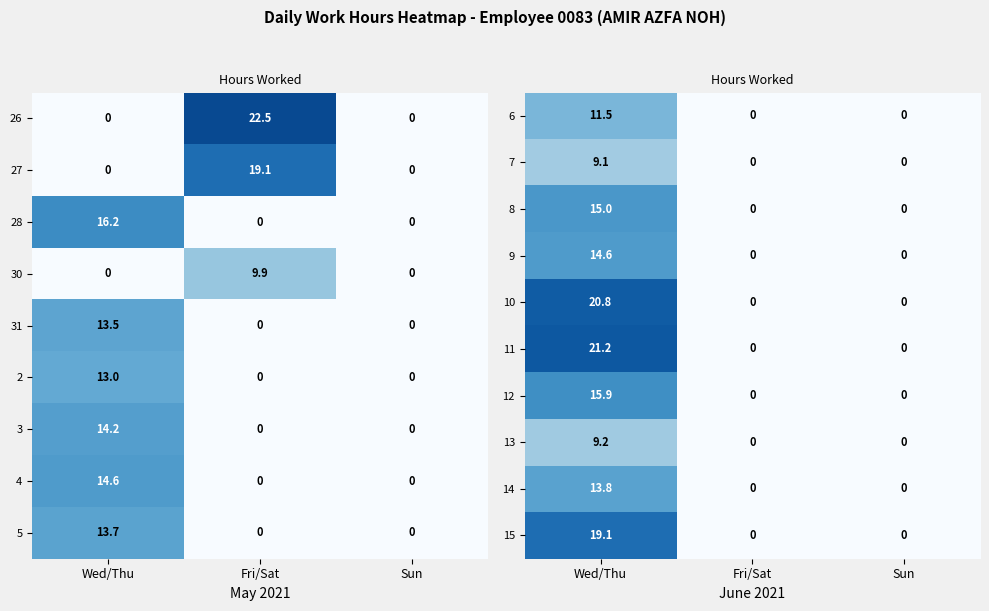

The 7 series shows 0.0 at Fri/Sat. True or false?

True